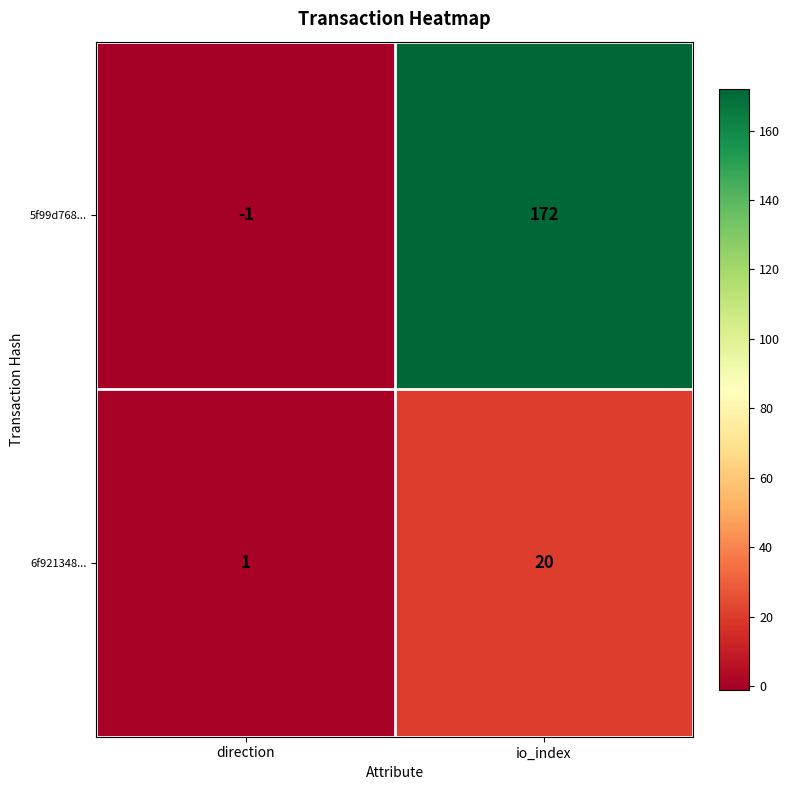

Is it true that 5f99d768... equals -1 at direction?

True